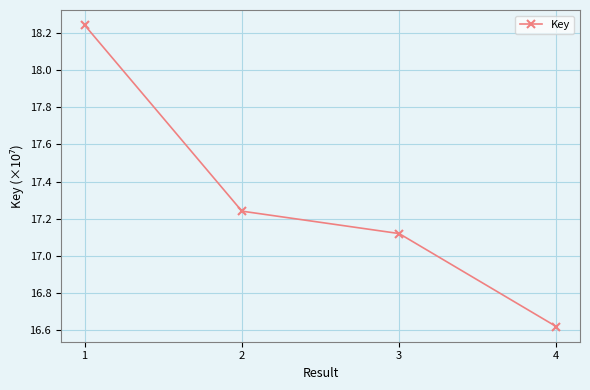

The value at 2 is 9.6. True or false?

False